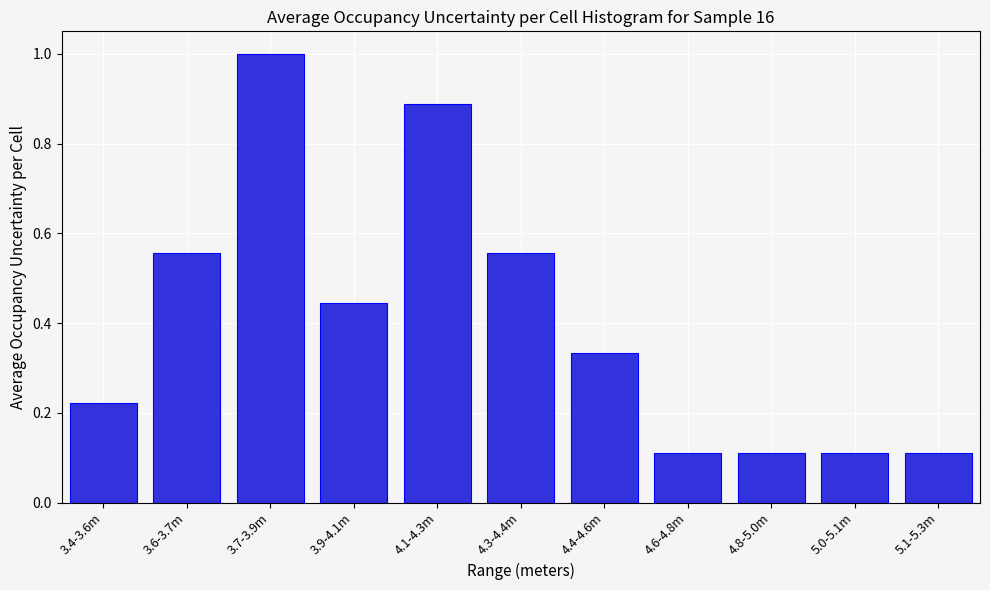

True or false: the data shows 0.0 at 5.1-5.3m.

False